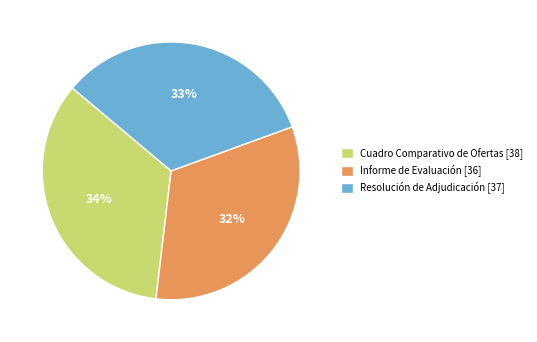

Approximately how many times larger is the value at Informe de Evaluación compared to Cuadro Comparativo de Ofertas?

0.9